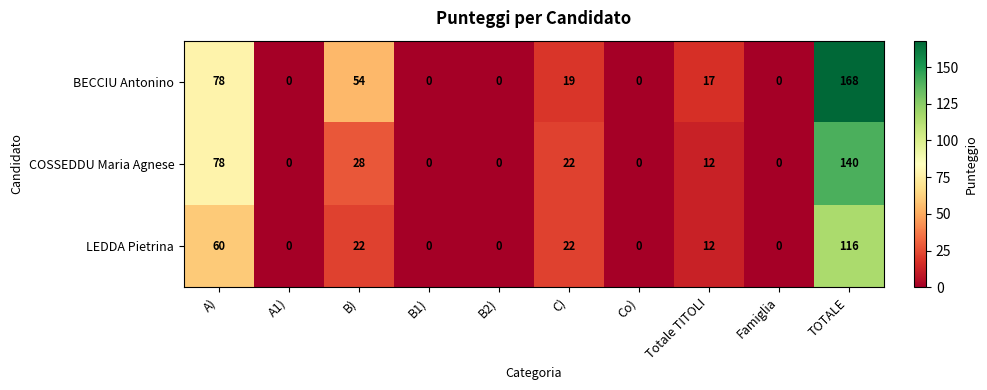

List the series in order of their peak value, lowest first.

LEDDA Pietrina, COSSEDDU Maria Agnese, BECCIU Antonino